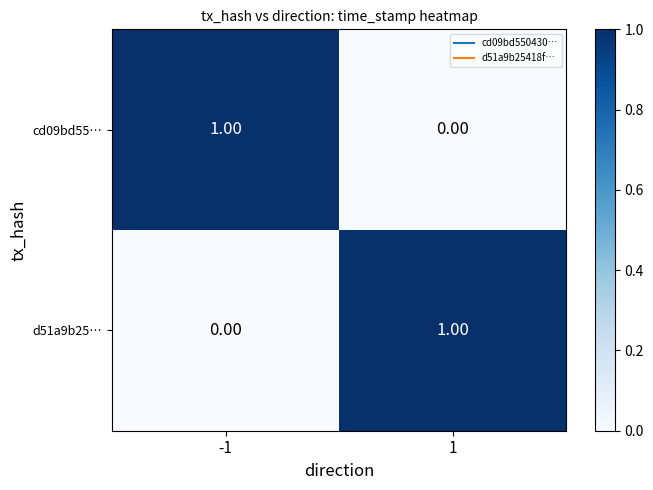

Rank the categories by d51a9b25… value from lowest to highest.

-1, 1